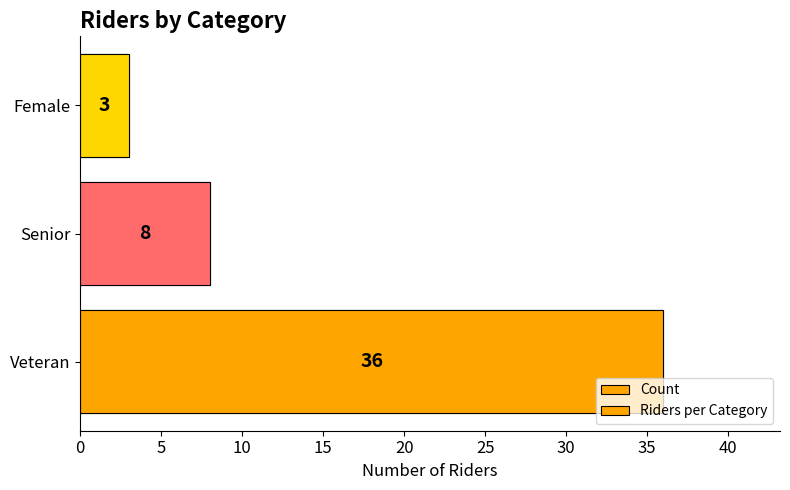

What is the approximate value of Riders per Category at Female?

3